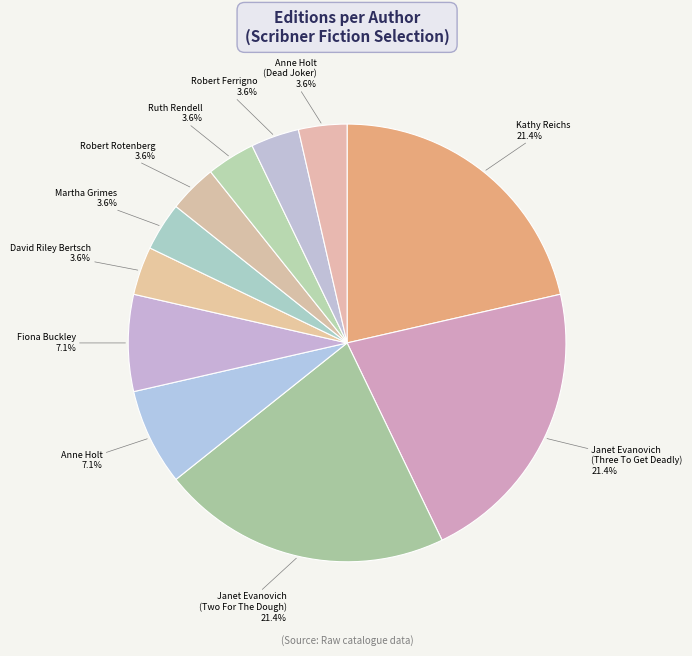

To the nearest percent, what is the difference between the largest and smallest slice percentages?

18%